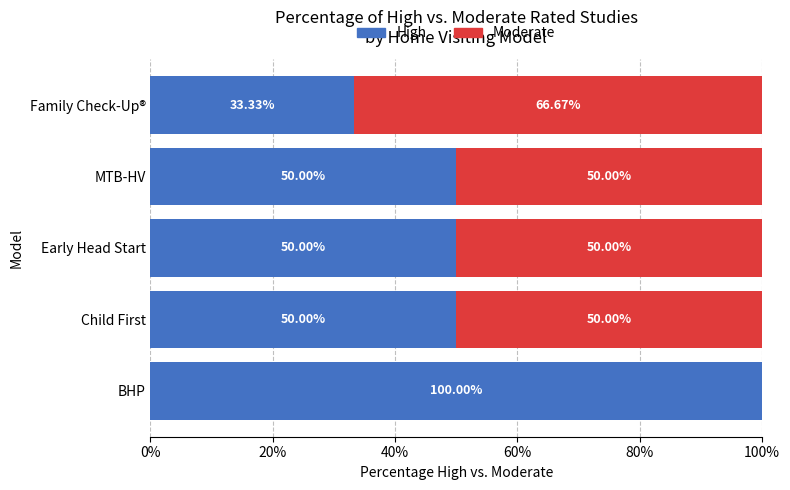

At which label does High reach its peak?

BHP